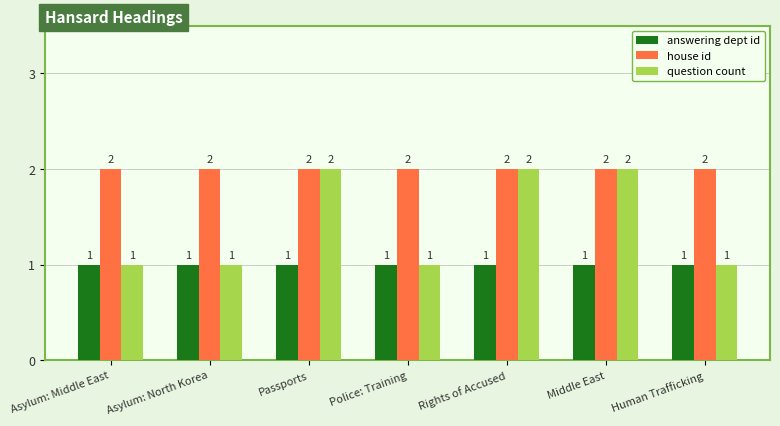

What is the total value across all series at Asylum: Middle East?

4